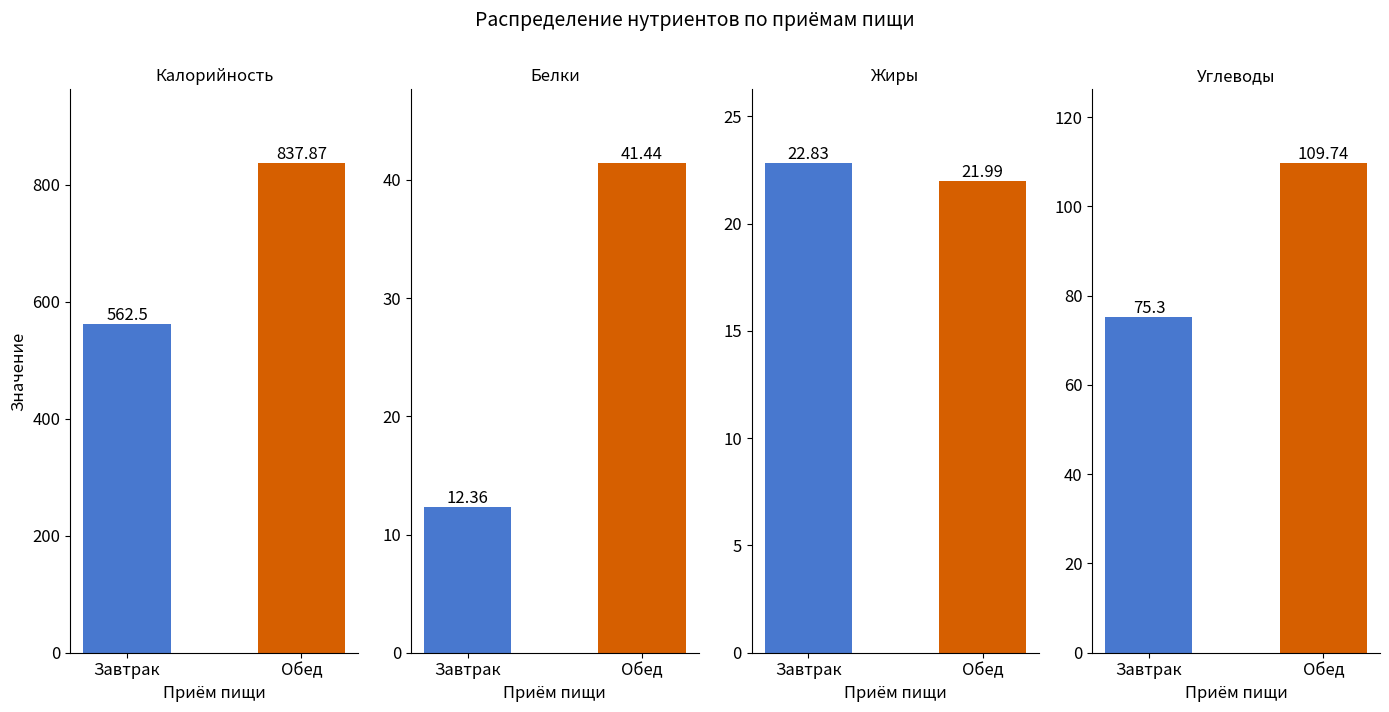

What is the sum of all Белки values?

53.8